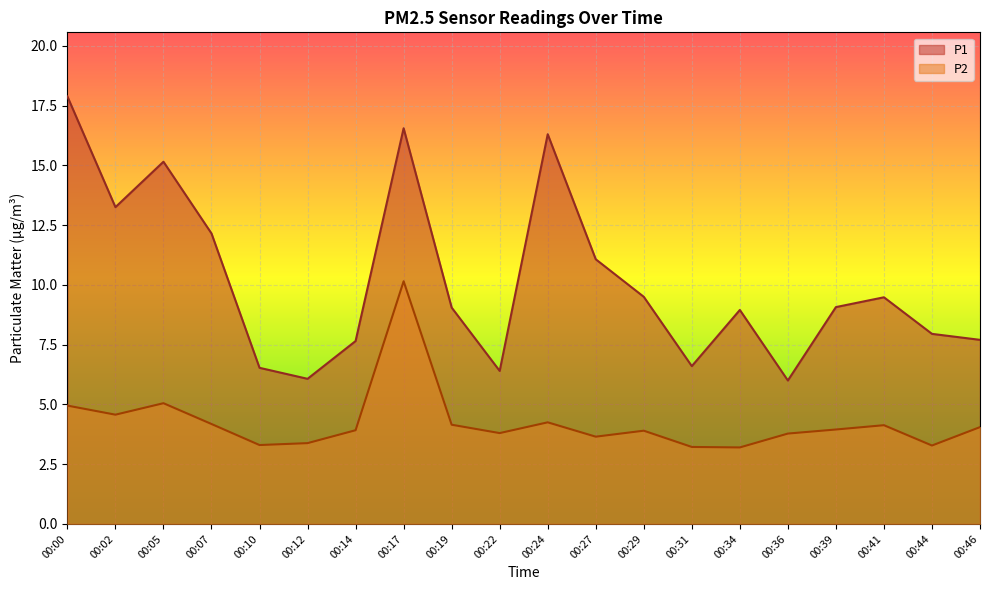

What is the sum of all P2 values?

84.9